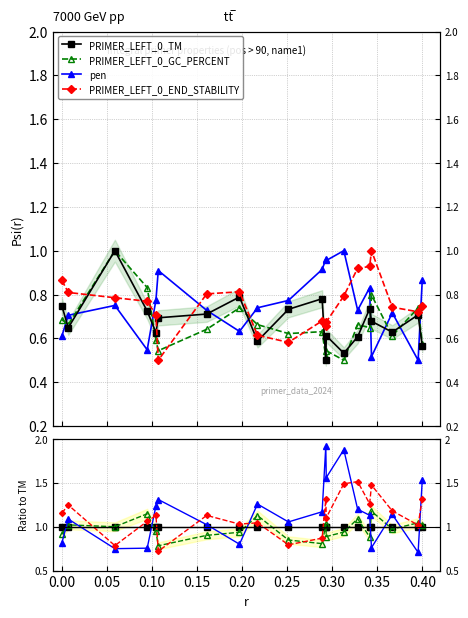

Which has a higher value, 0.20 or 0.35?

0.20